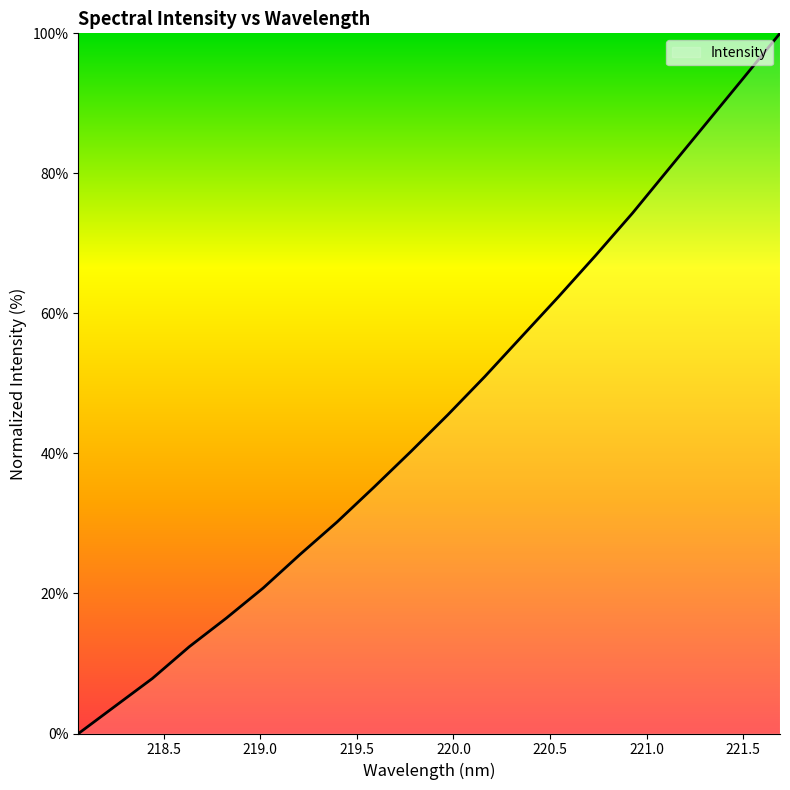

Reading right to left, list all the values displayed in this chart.

100.0	93.6	87.1	80.7	74.3	68.3	62.4	56.7	51.0	45.5	40.3	35.2	30.2	25.6	20.8	16.5	12.4	7.9	3.9	0.0